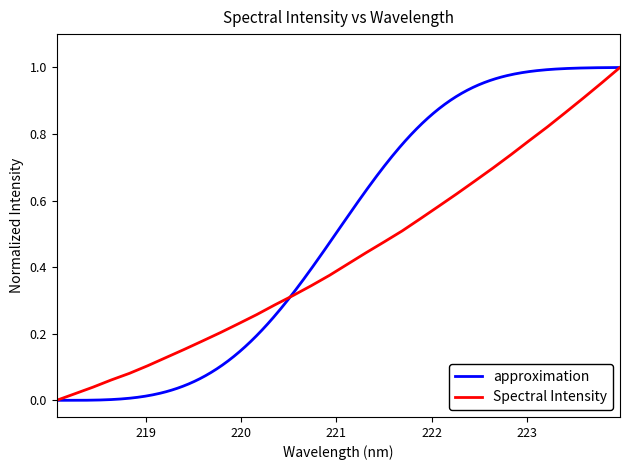

Which category has the lowest value across all series?

218.0596